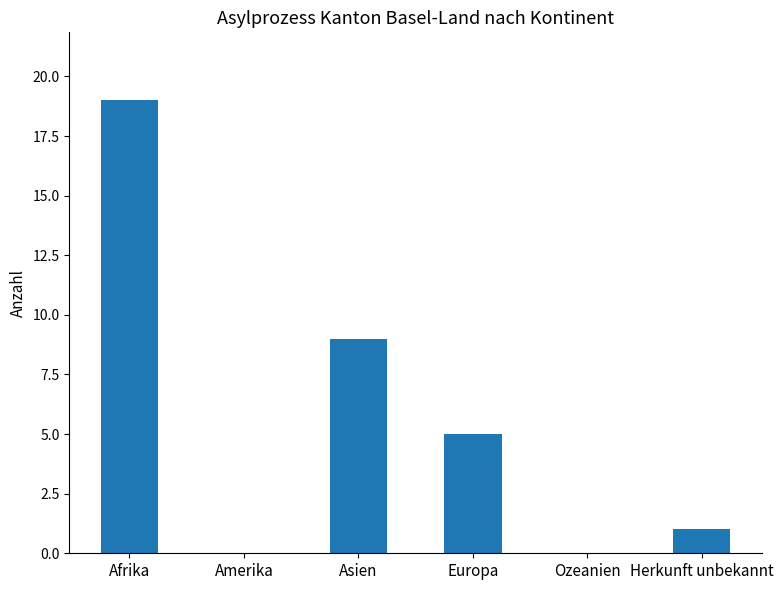

Is it true that the value at Ozeanien is 6?

False